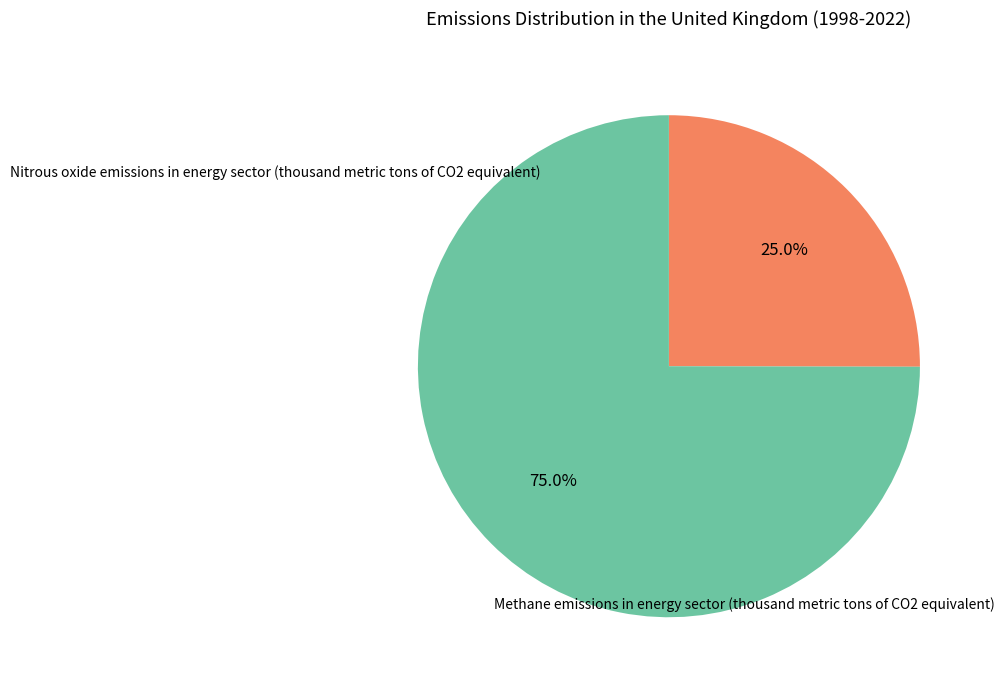

To the nearest percent, what is the difference between the largest and smallest slice percentages?

50%